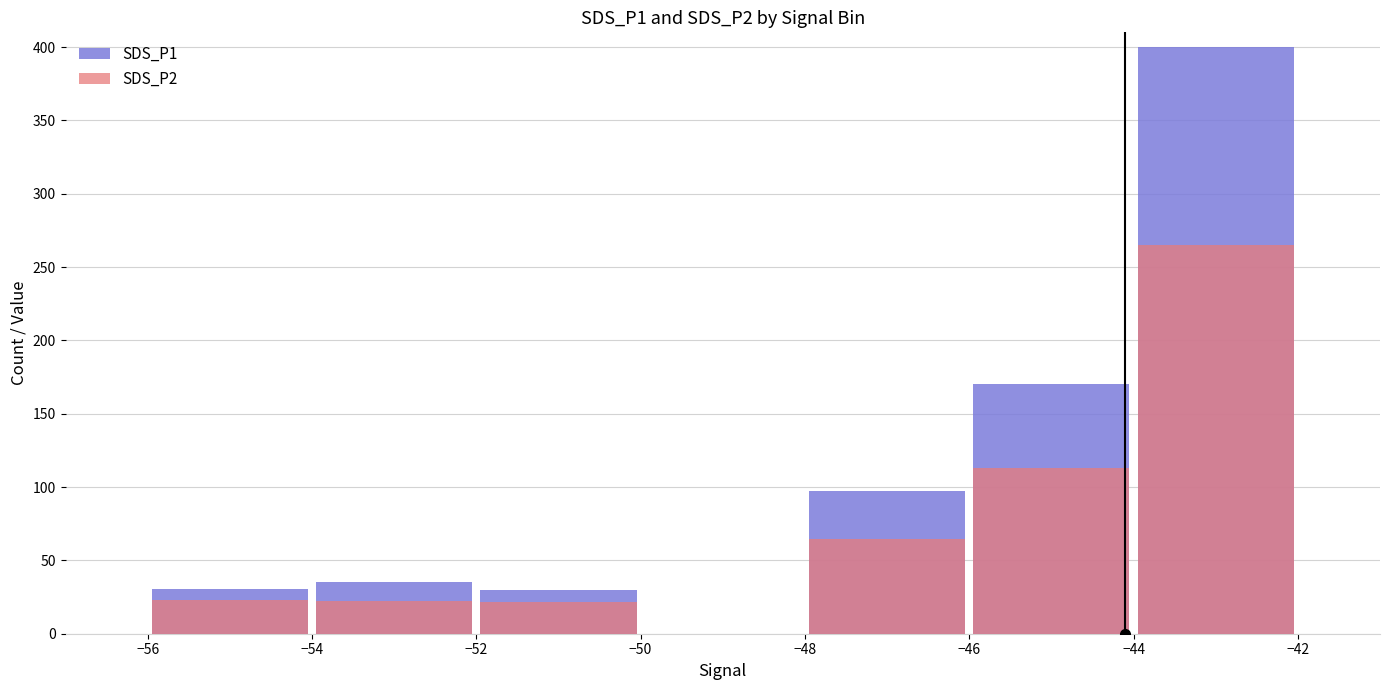

Is the value of SDS_P1 at −56 greater than the value of SDS_P2 at −46?

No